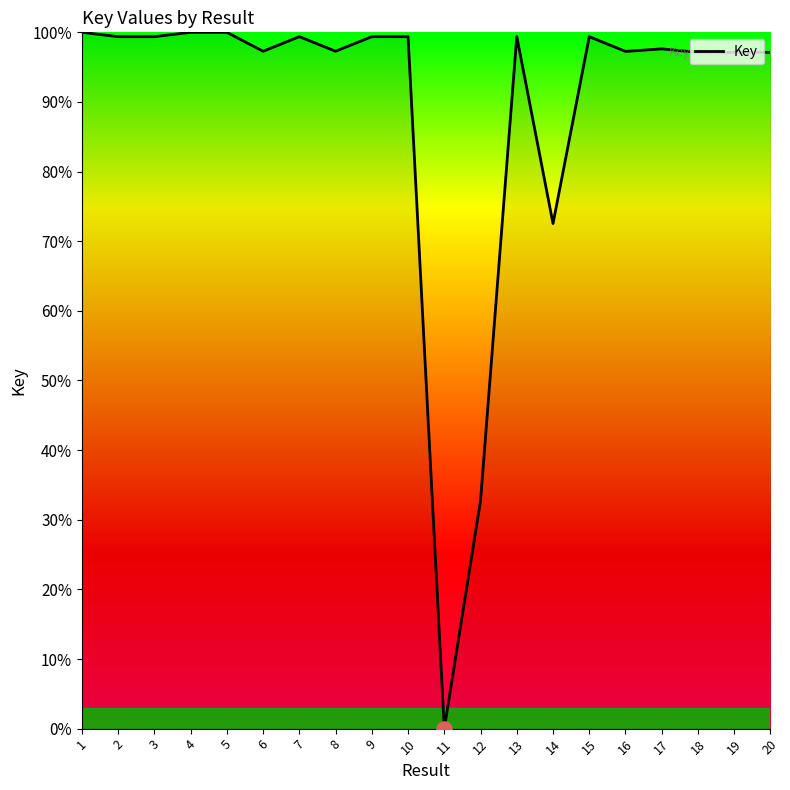

Which has a higher value, 15 or 16?

15